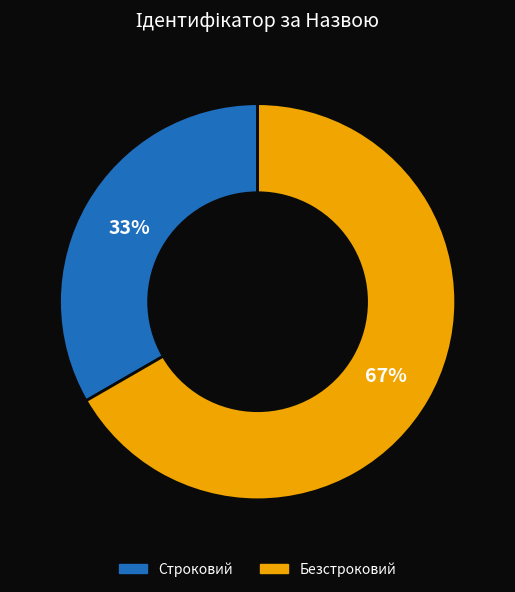

How many slices are in this pie chart?

2